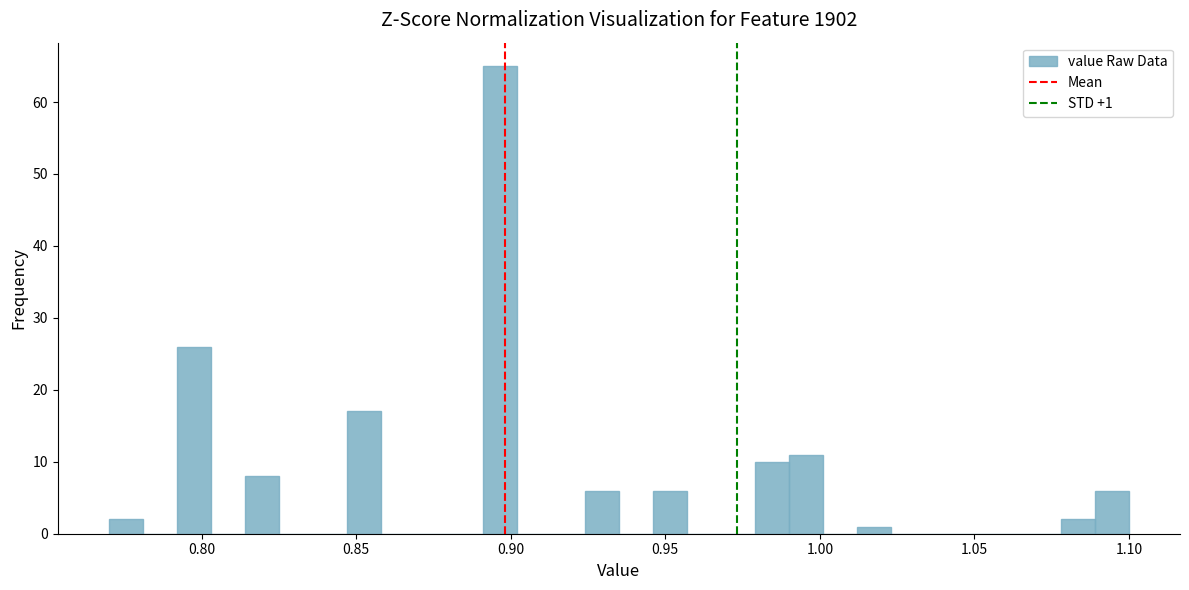

Read against the x-axis, roughly where is the centre of the tallest bar?

0.895